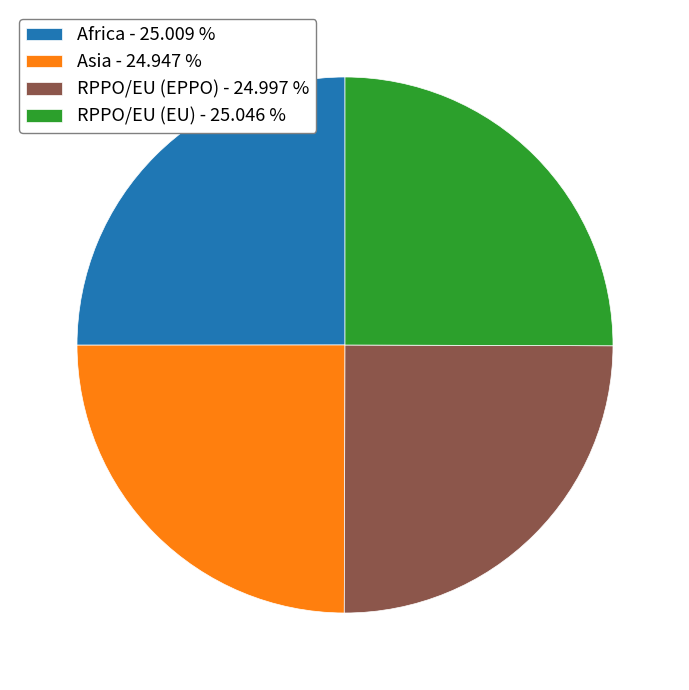

Does RPPO/EU (EU) - 25.046 % represent more than half of the total?

No